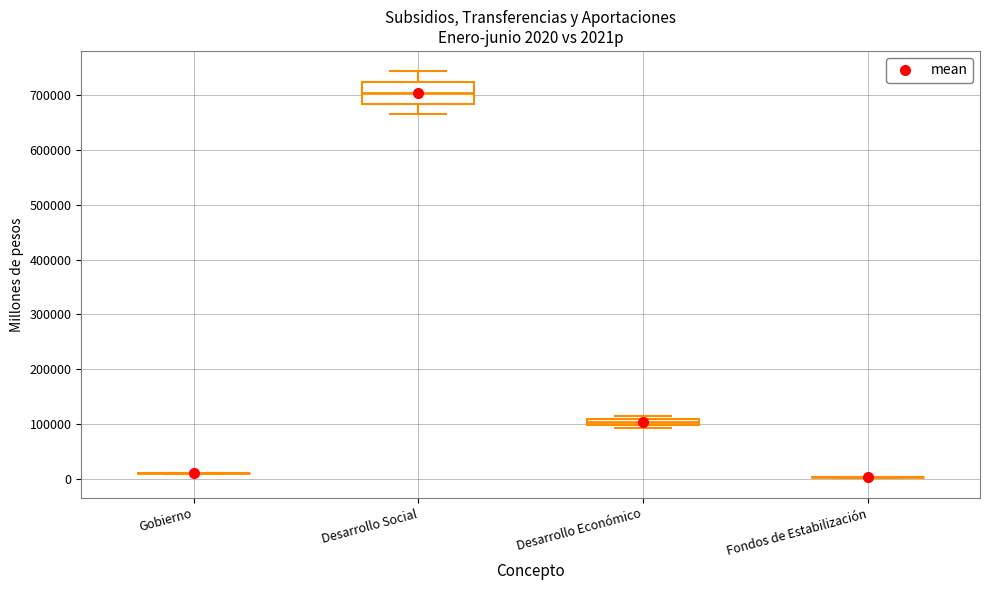

Which box is the tallest, from its lower edge to its upper edge?

Desarrollo Social